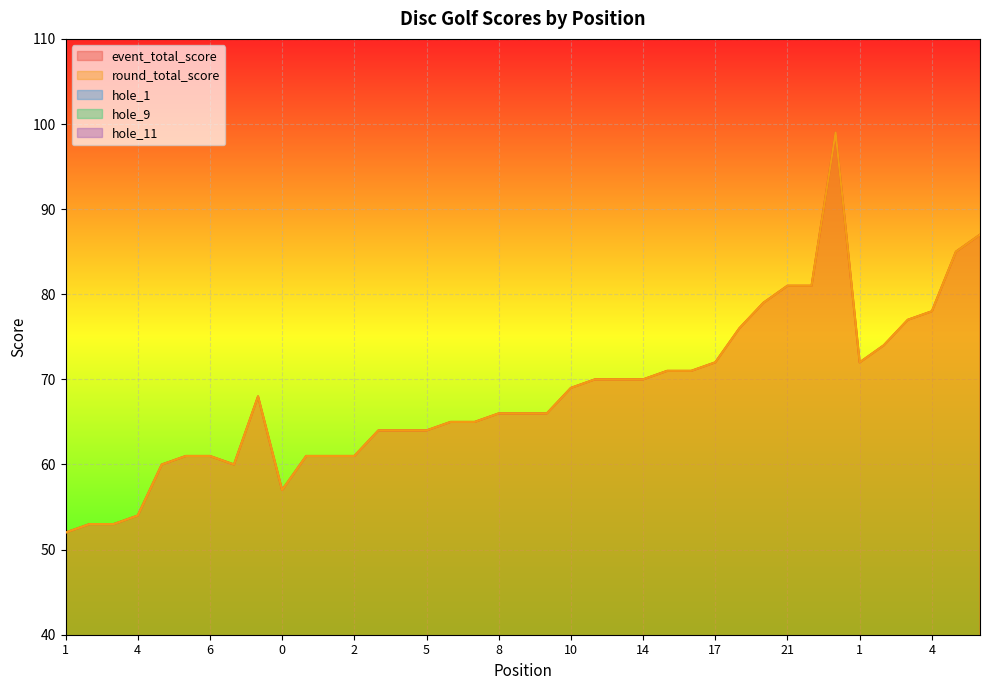

How many lines are shown in the chart?

5